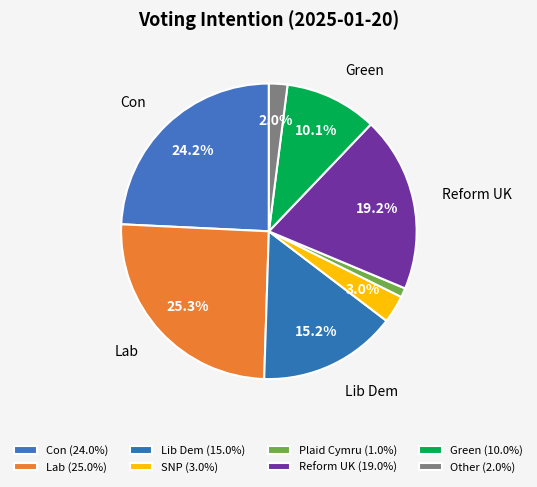

Count the number of slices in the pie.

8